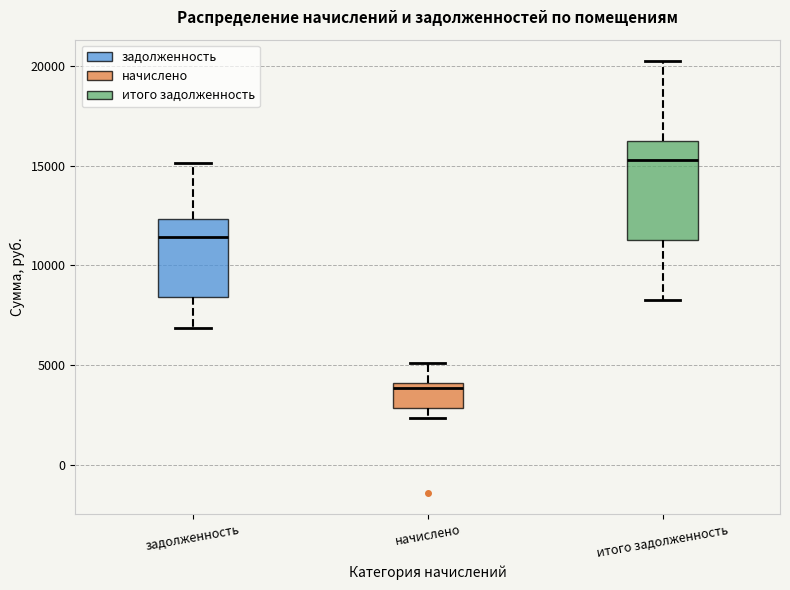

Reading left to right, transcribe this box plot: for each box, give where its median line is, the range the box spans, and where its two whiskers end, as read against the y-axis. The values are not printed on the chart, so give them approximately, as read against the axis.

задолженность: median 11500, box 8500 to 12500, whiskers 7000 to 15000
начислено: median 4000 (just below the box's upper edge), box 3000 to 4000, whiskers 2500 to 5000
итого задолженность: median 15500, box 11500 to 16000, whiskers 8500 to 20000